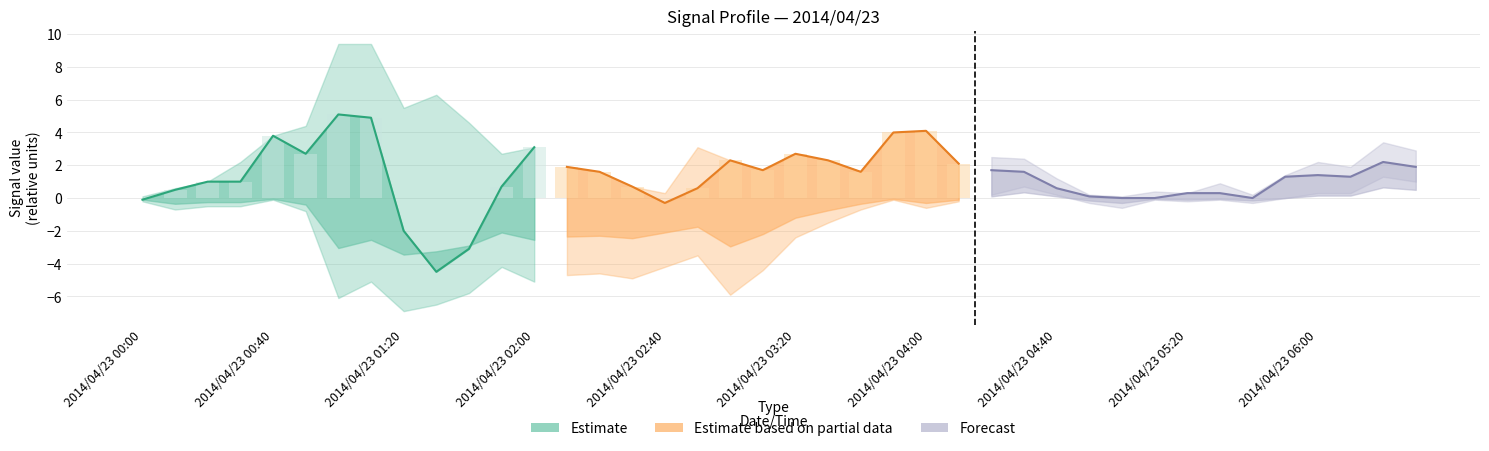

What is the label of the 8th bar from the right?

2014/04/23 05:20